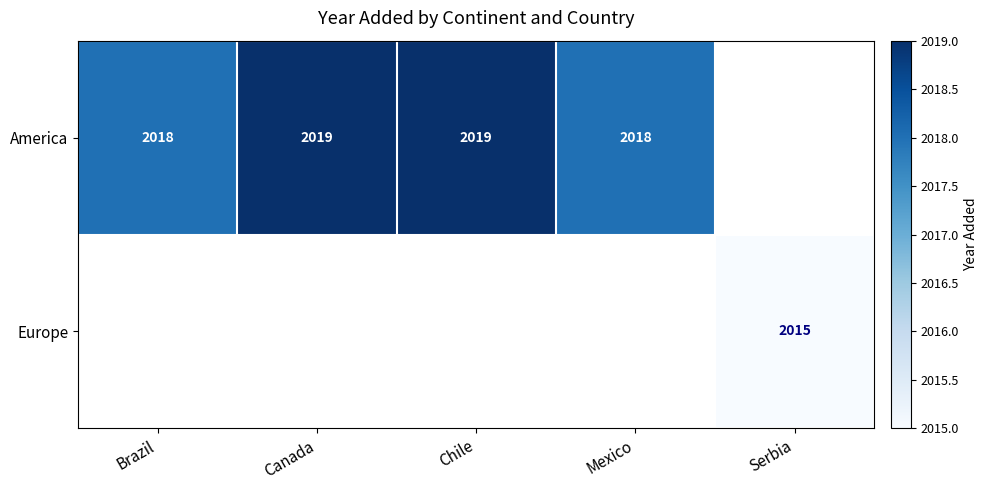

At how many categories does at least one series exceed 2018?

2